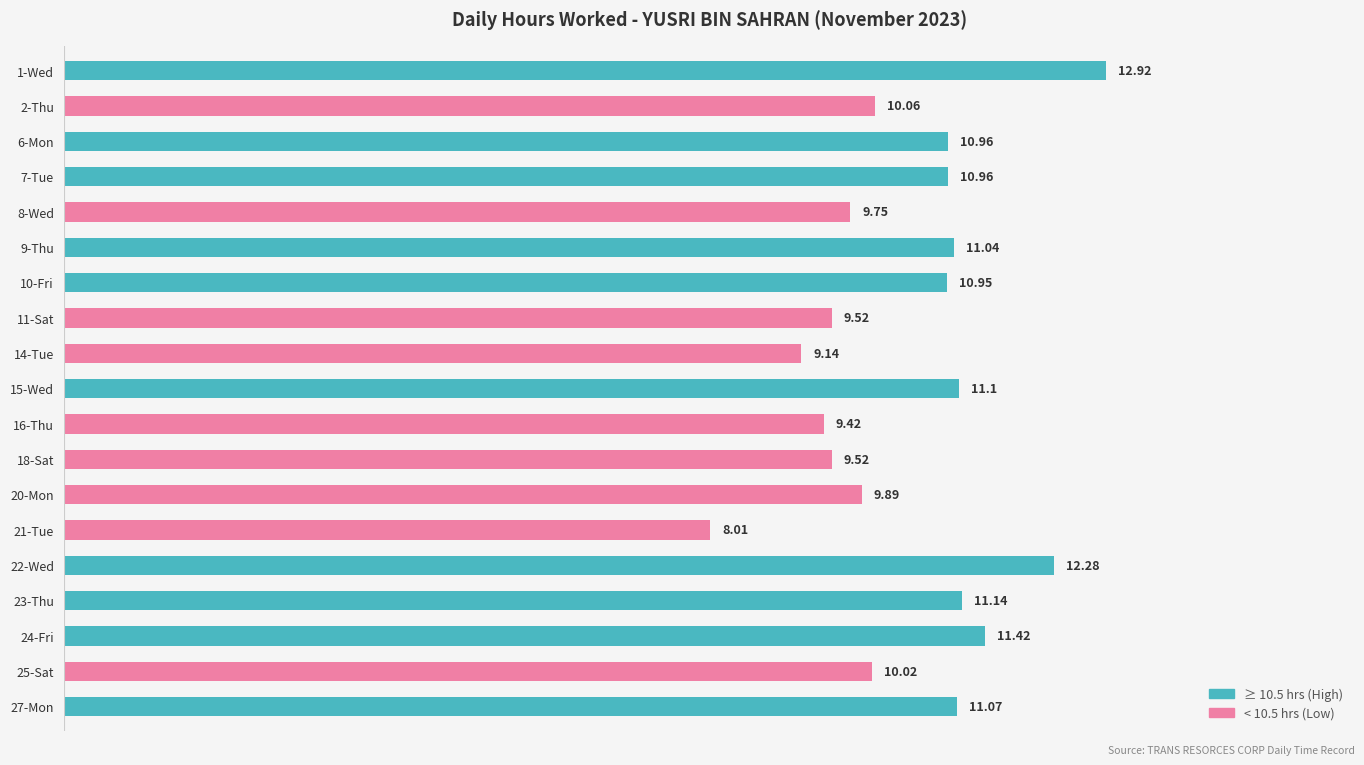

How many values exceed 10?

12